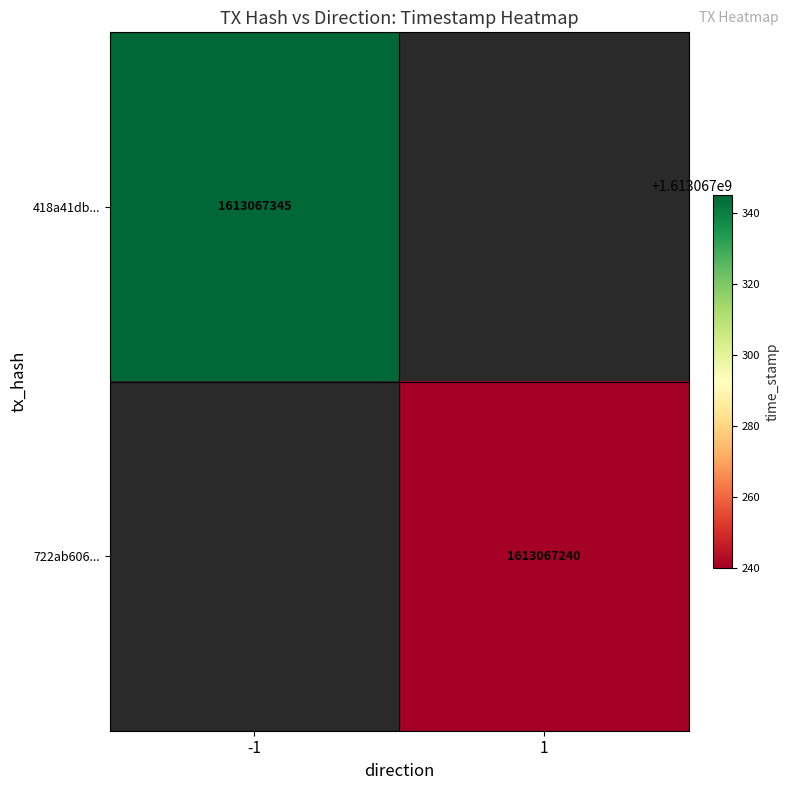

The 418a41db358da77f043e9453f78675463c0d19c series shows -2 at direction. True or false?

False